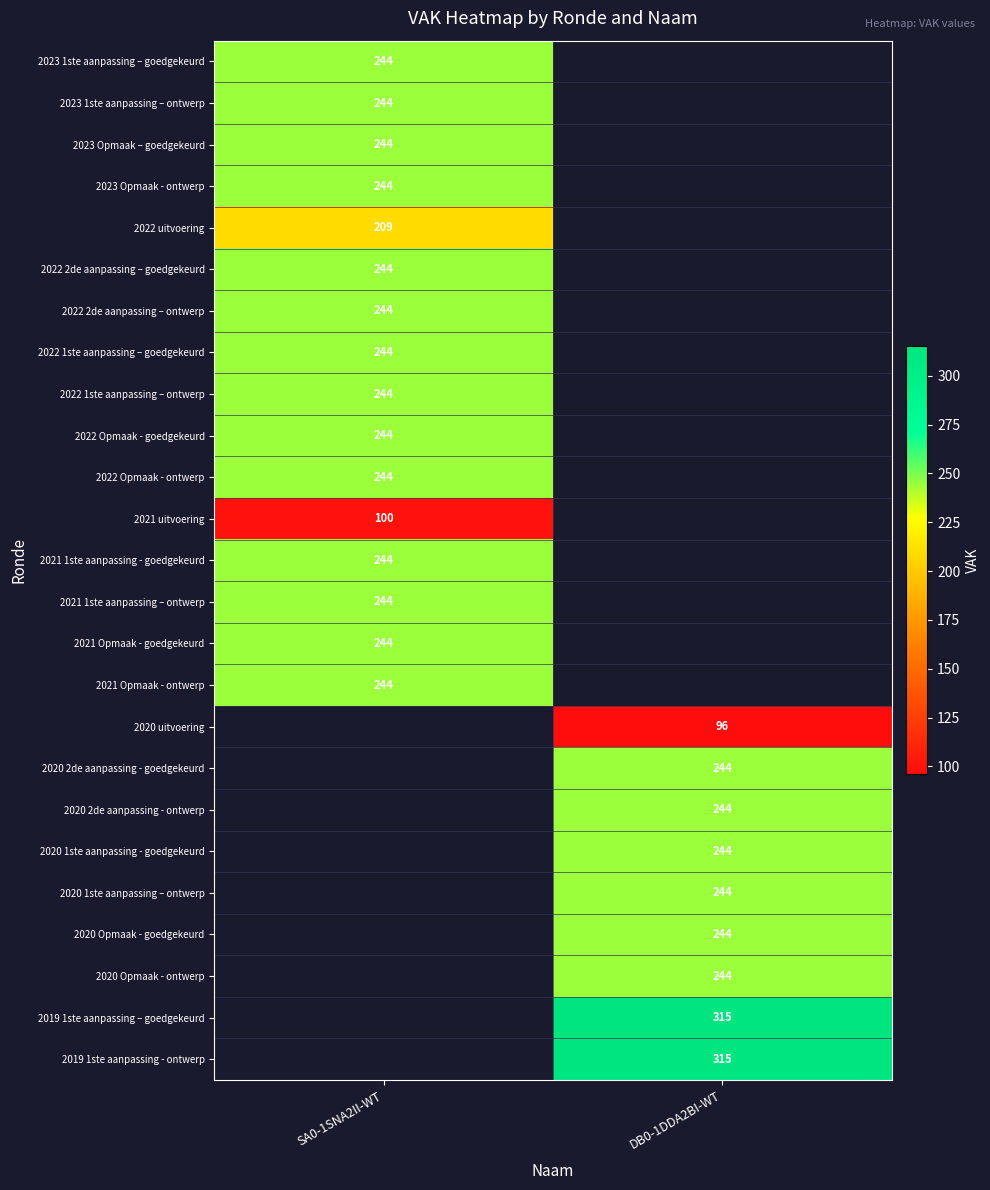

Is the value of 2021 uitvoering at SA0-1SNA2II-WT greater than the value of 2022 2de aanpassing – goedgekeurd at SA0-1SNA2II-WT?

No